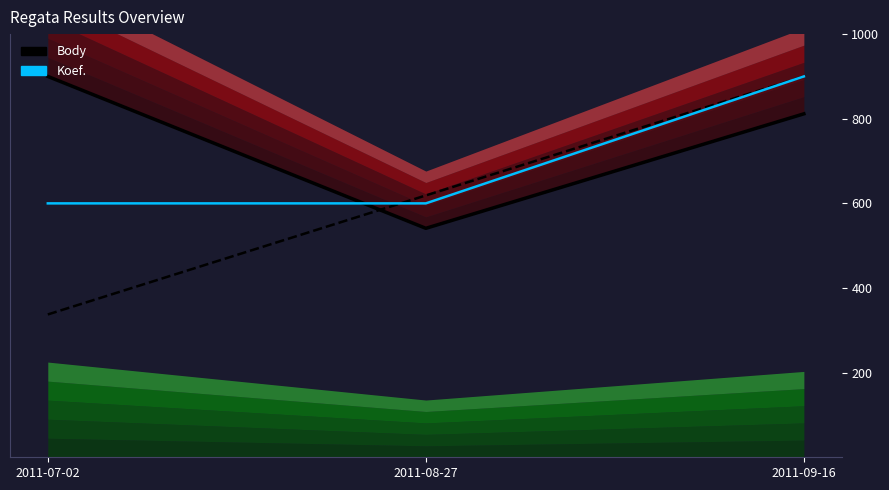

Rank the series at 2011-08-27 from highest to lowest value.

Pořadí, Koef., Body